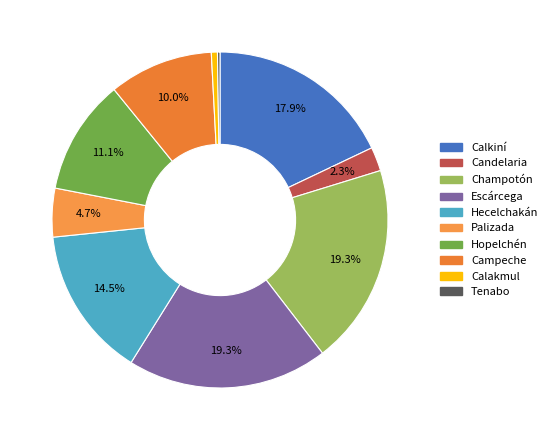

Is Calkiní the majority of the pie?

No